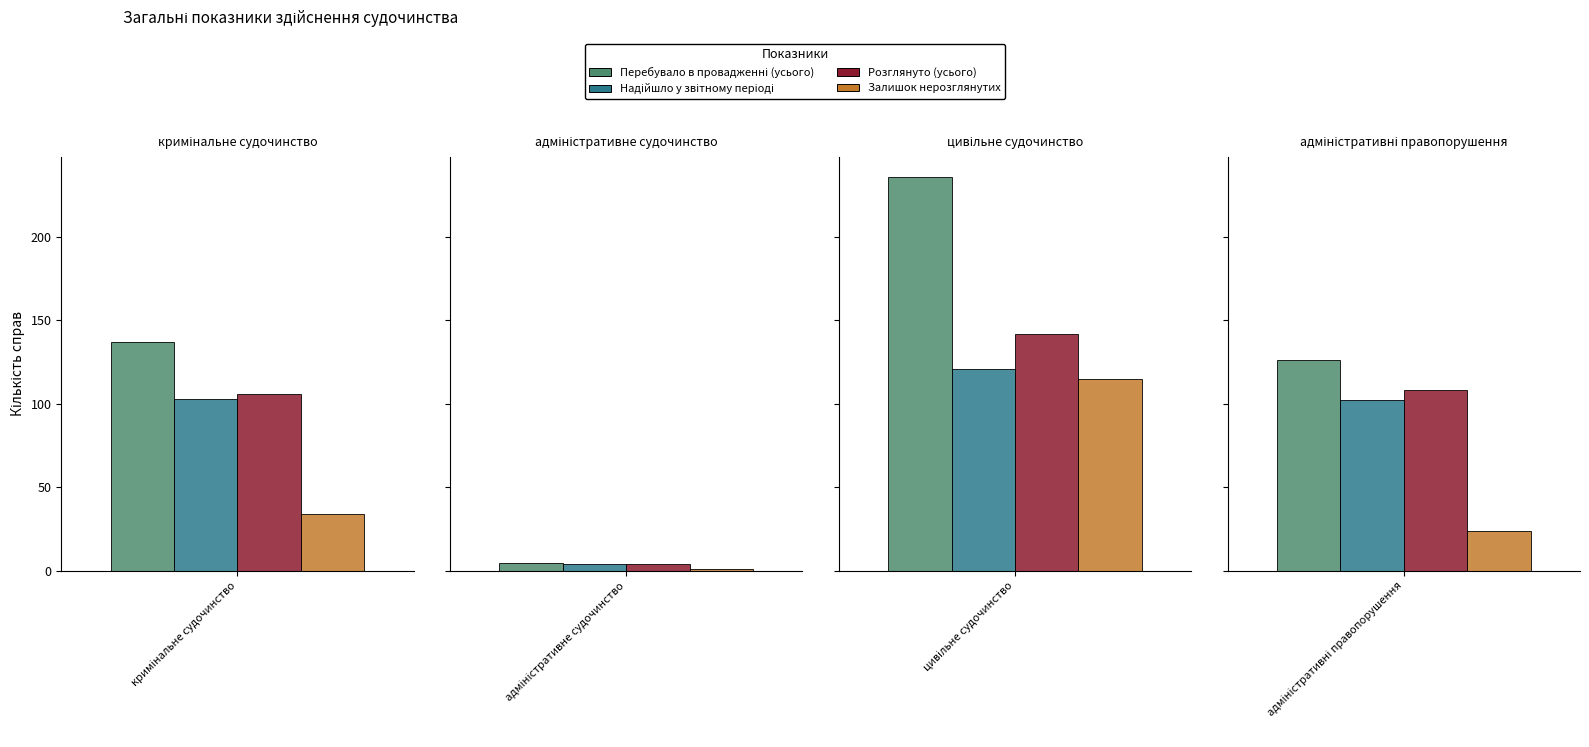

What is the sum of all Розглянуто (усього) values?

360